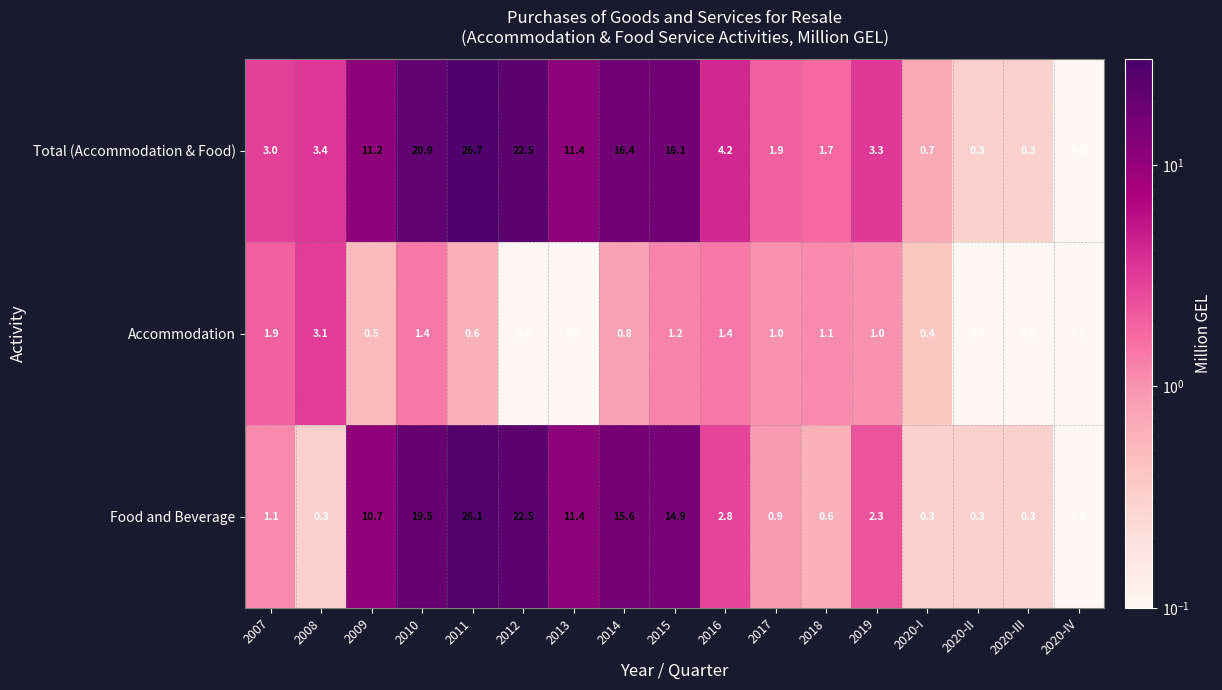

Rank the series by their maximum value, from lowest to highest.

Accommodation, Food and Beverage, Total (Accommodation & Food)